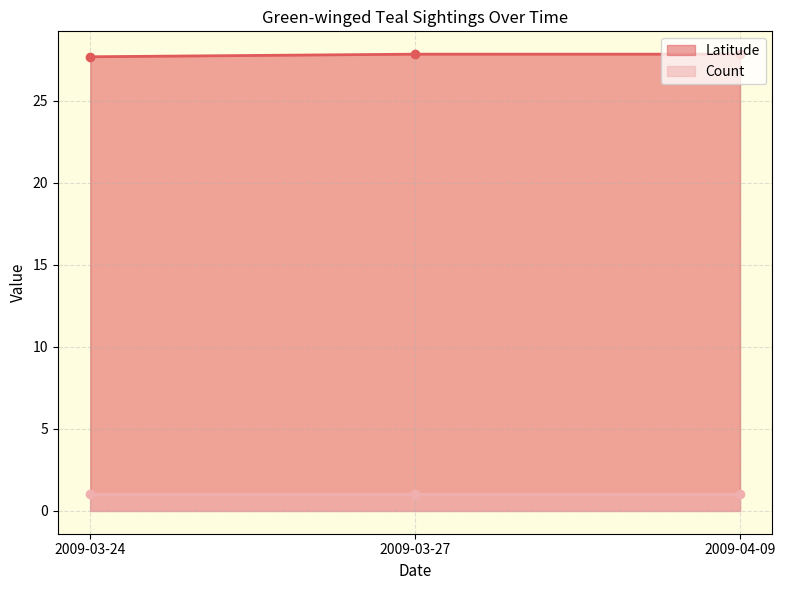

What are all the series names shown in the legend?

Latitude, Count